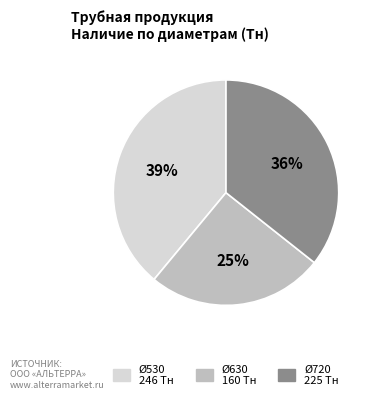

Is there any slice that represents more than half of the pie?

No